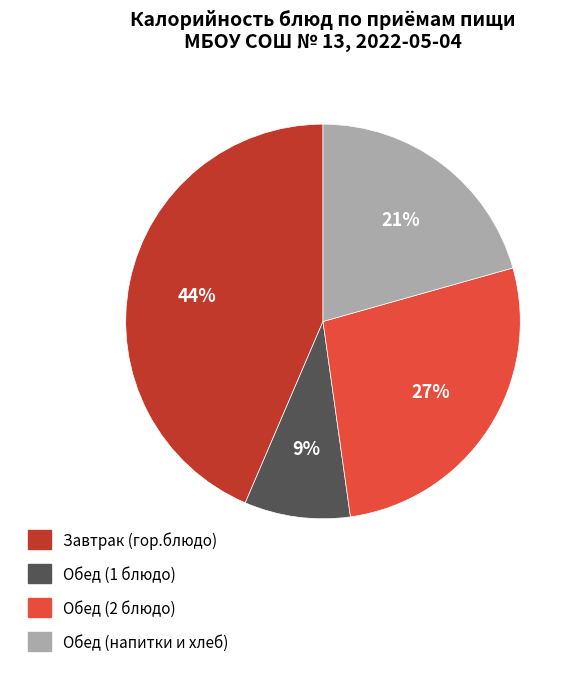

To the nearest percent, what is the difference between the largest and smallest slice percentages?

35%